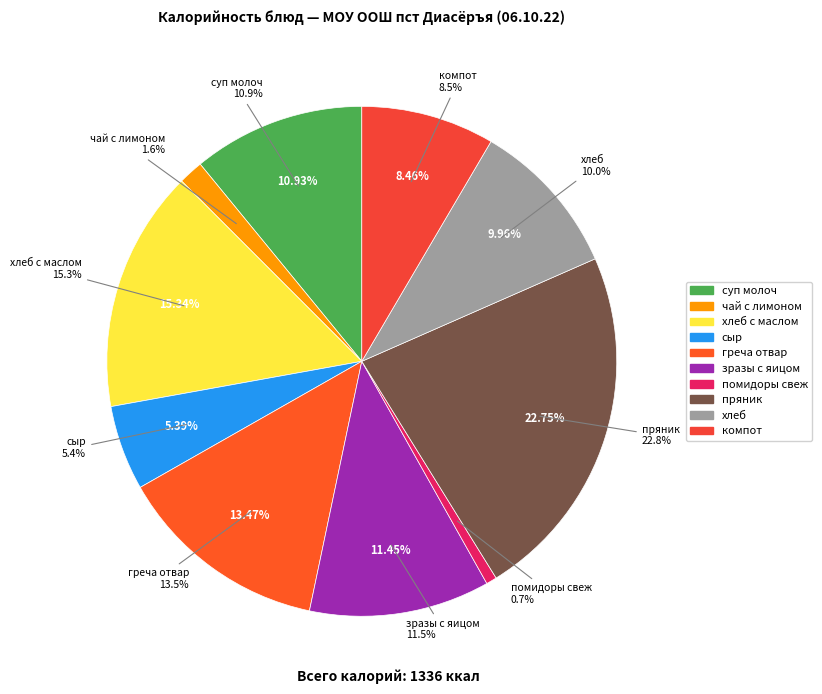

Does сыр represent more than half of the total?

No